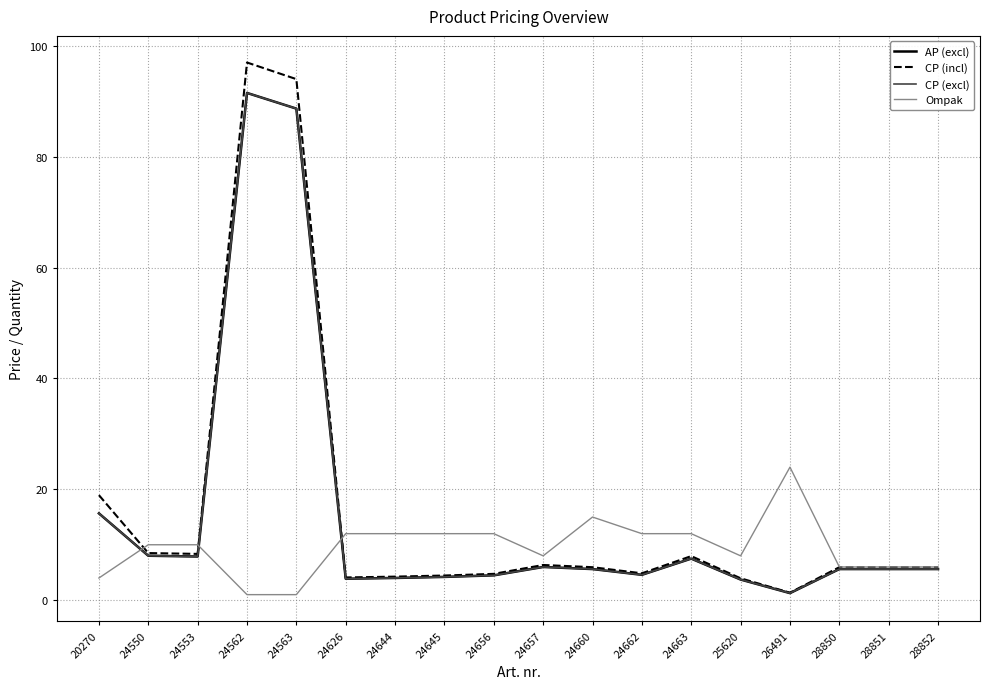

What is the value of the AP (excl) point at the 18th from the left?

5.6